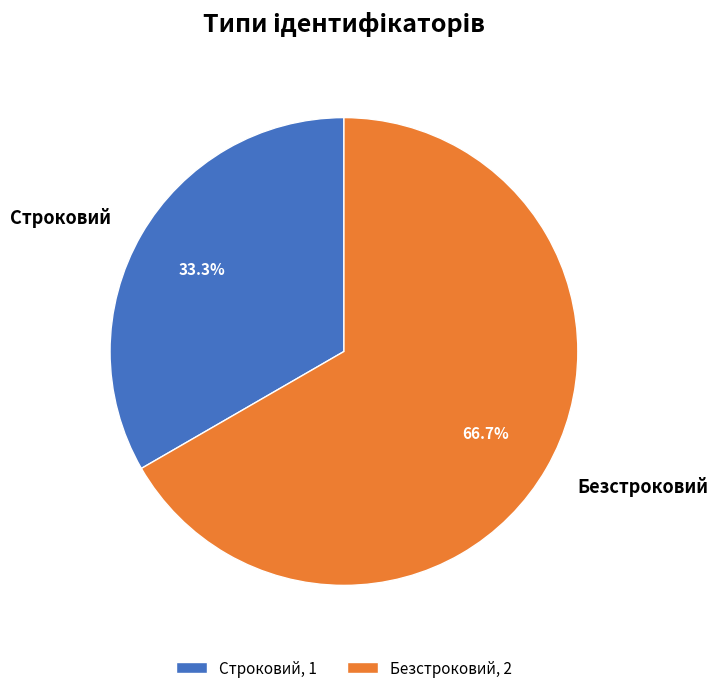

Between Строковий and Безстроковий, which is larger?

Безстроковий